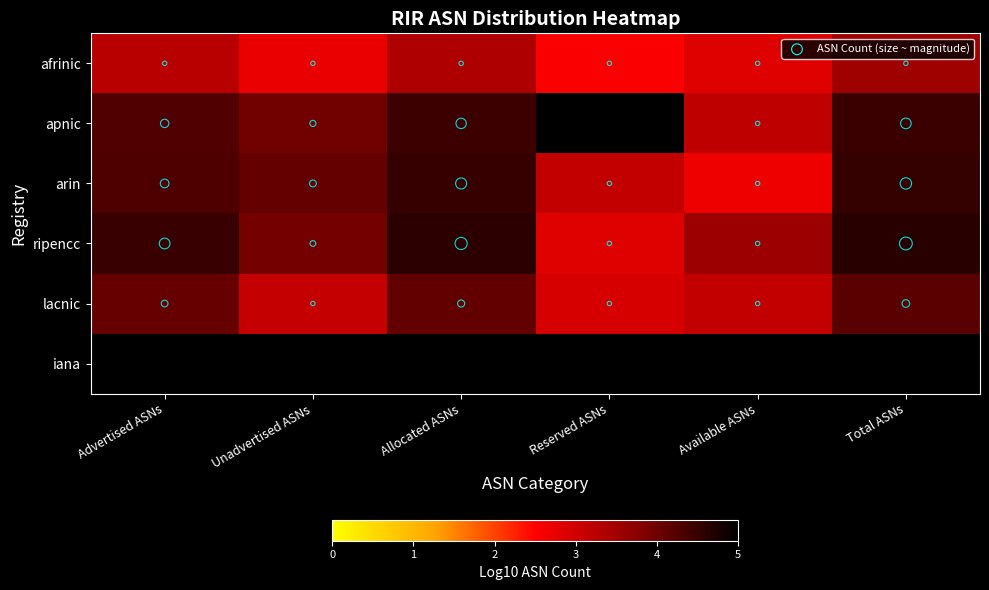

Between Unadvertised ASNs and Allocated ASNs, which is larger?

Allocated ASNs